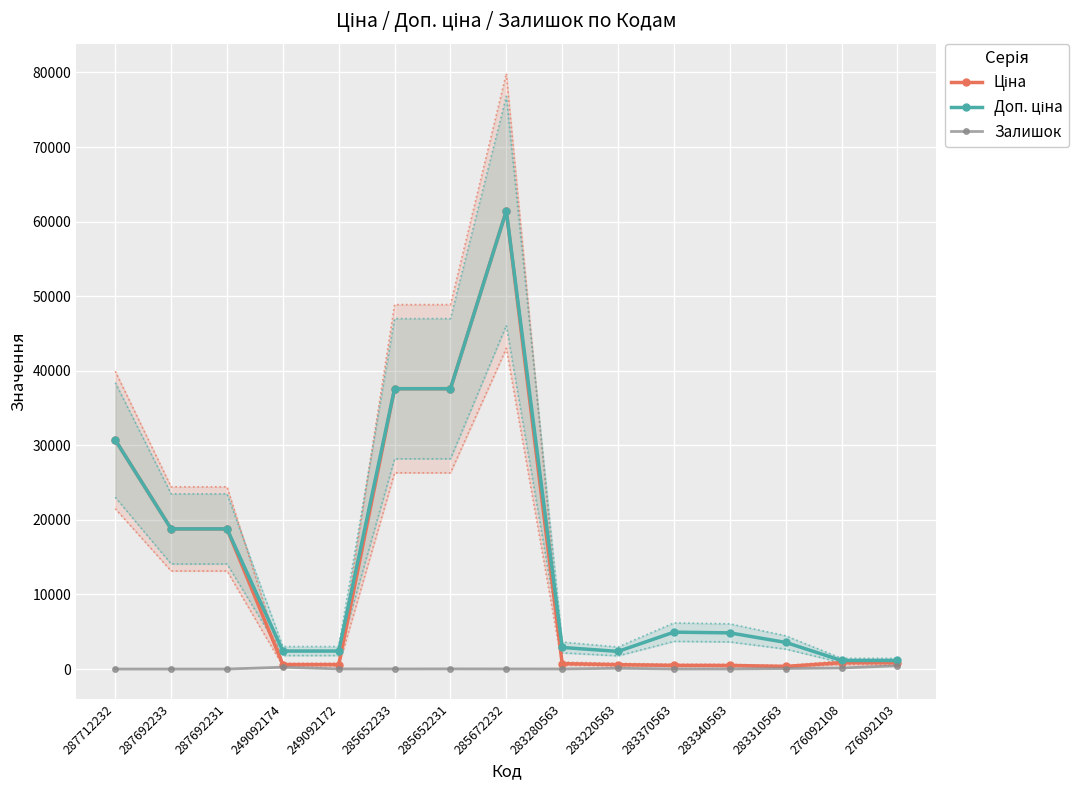

List the labels in order of Доп. ціна value, smallest first.

276092108, 276092103, 283220563, 249092174, 249092172, 283280563, 283310563, 283340563, 283370563, 287692233, 287692231, 287712232, 285652233, 285652231, 285672232